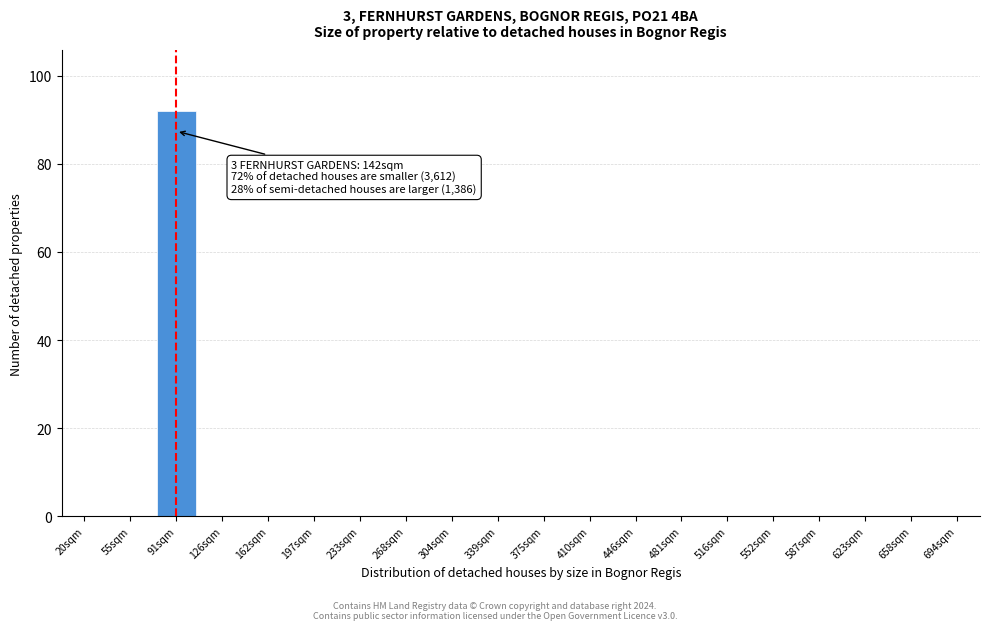

Reading right to left, extract all data points from this chart.

694sqm=0	658sqm=0	623sqm=0	587sqm=0	552sqm=0	516sqm=0	481sqm=0	446sqm=0	410sqm=0	375sqm=0	339sqm=0	304sqm=0	268sqm=0	233sqm=0	197sqm=0	162sqm=0	126sqm=0	91sqm=92	55sqm=0	20sqm=0